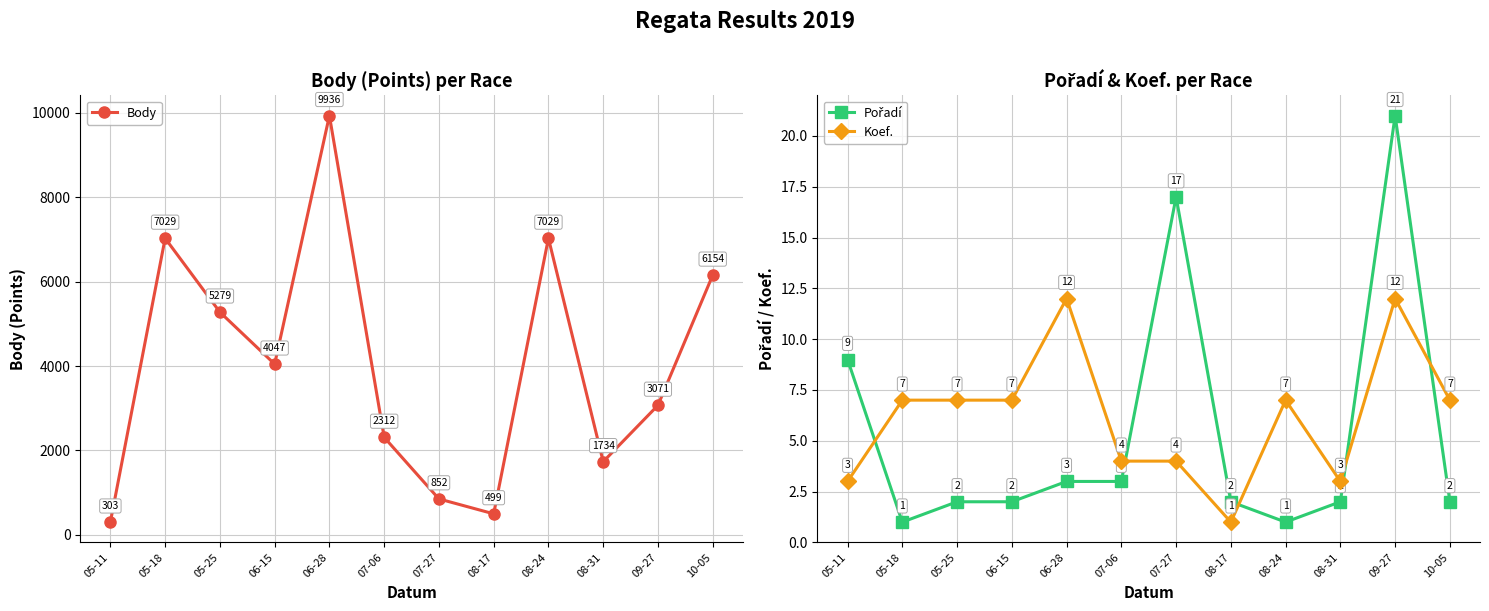

The value of Pořadí at 05-11 is 12. True or false?

False